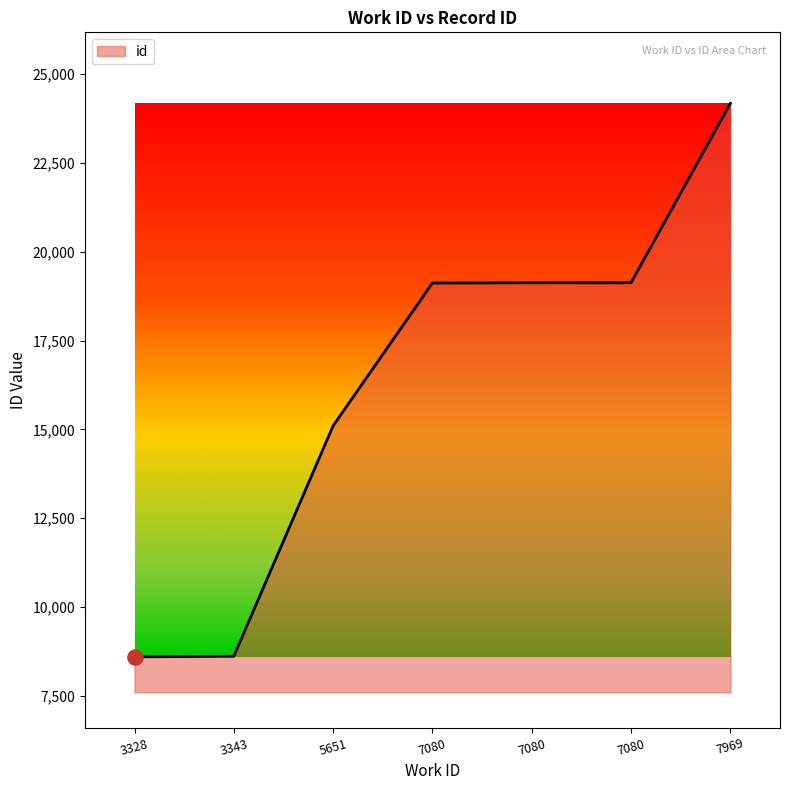

What is the change in value from 3328 to 7080?

+10530